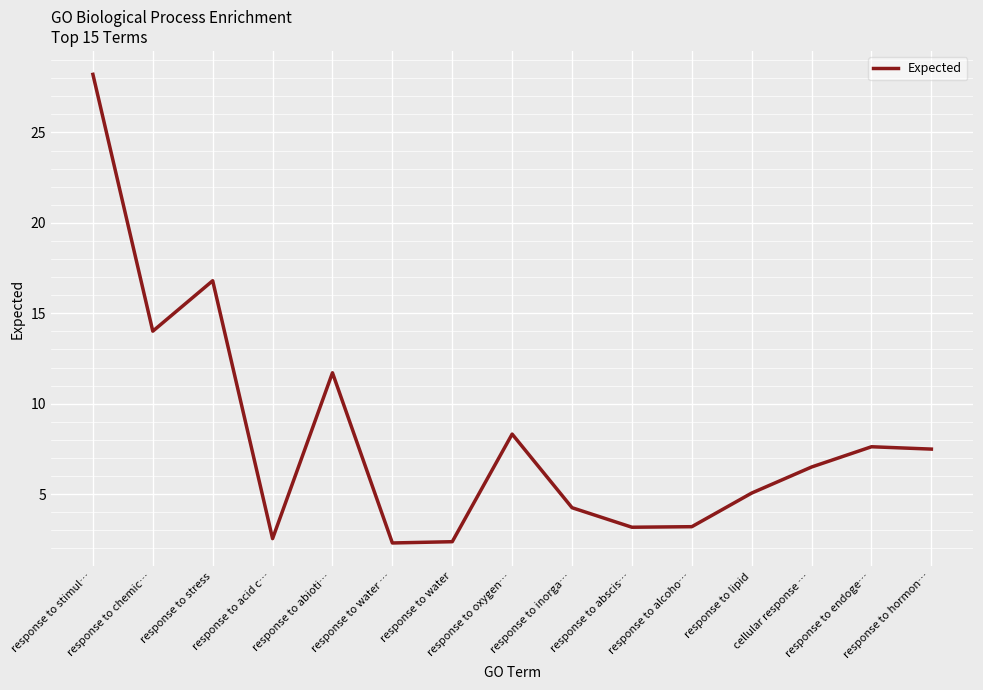

What is the minimum value shown in the chart?

2.3